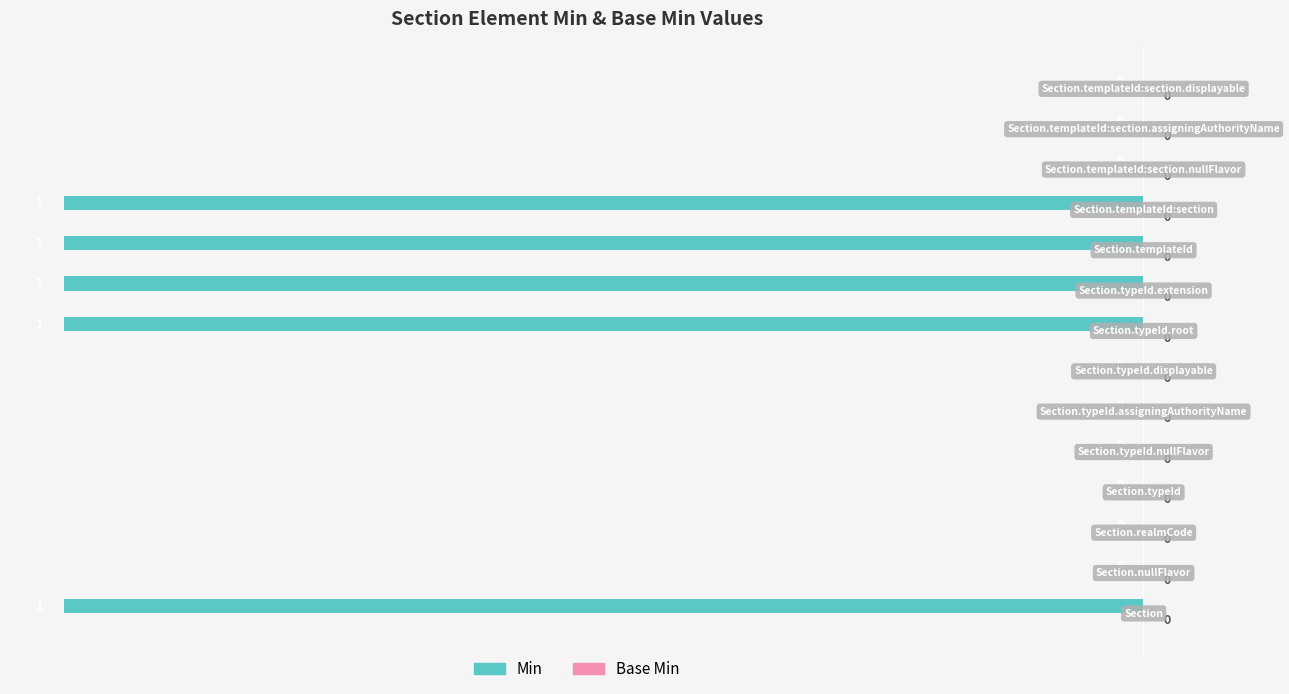

How many values are between -8 and 0?

14